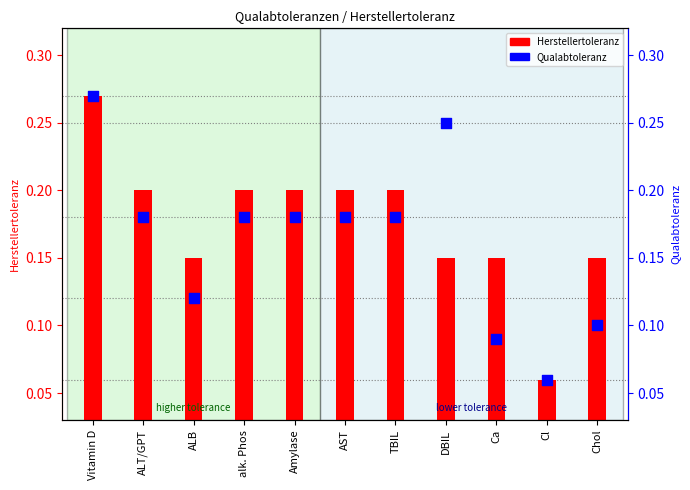

At which category is the sum across all series the highest?

Vitamin D